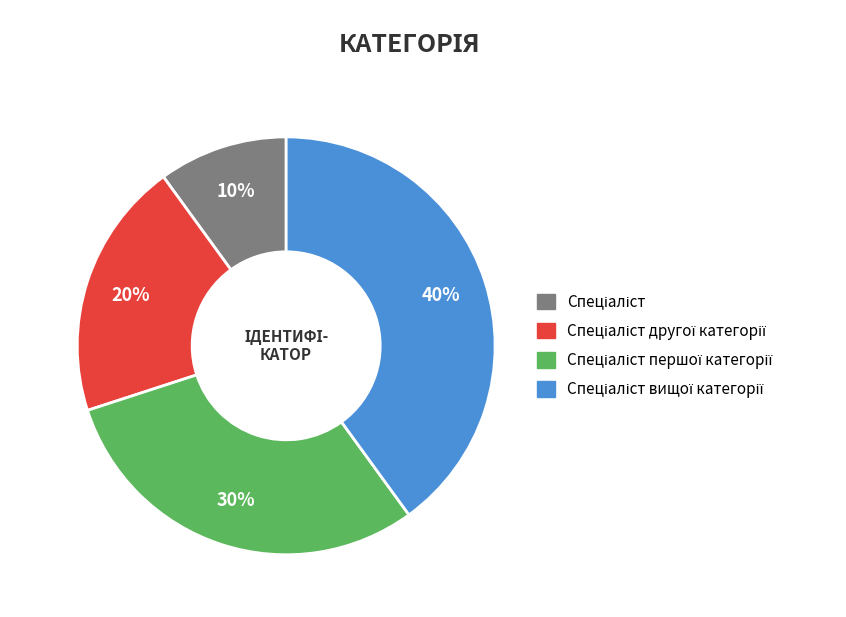

Is there any slice that represents more than half of the pie?

No